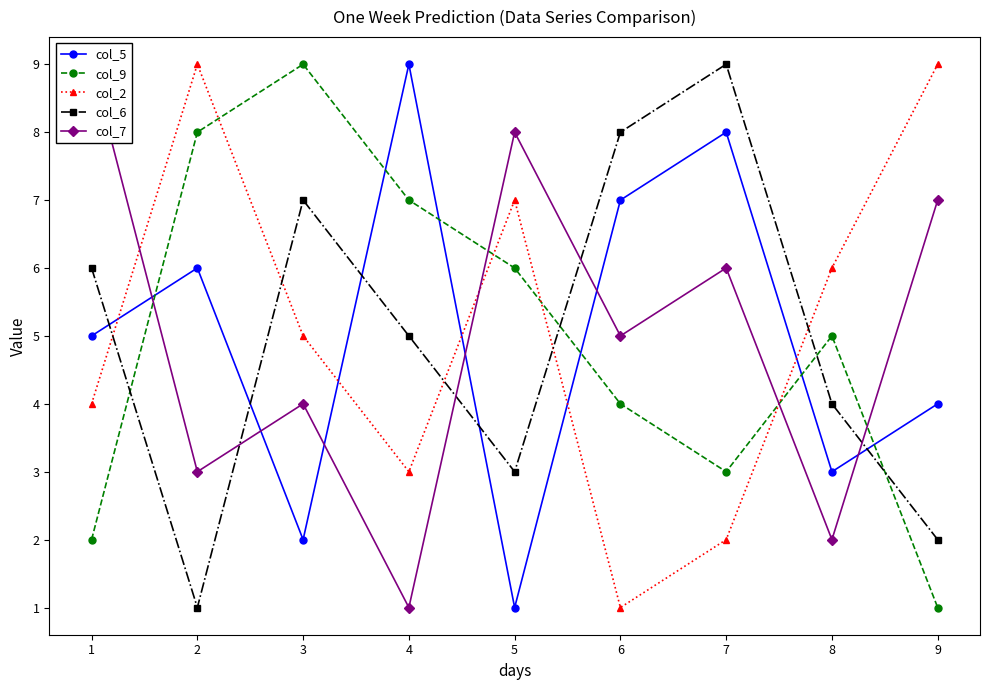

How many interior local peaks does the col_7 series have?

3